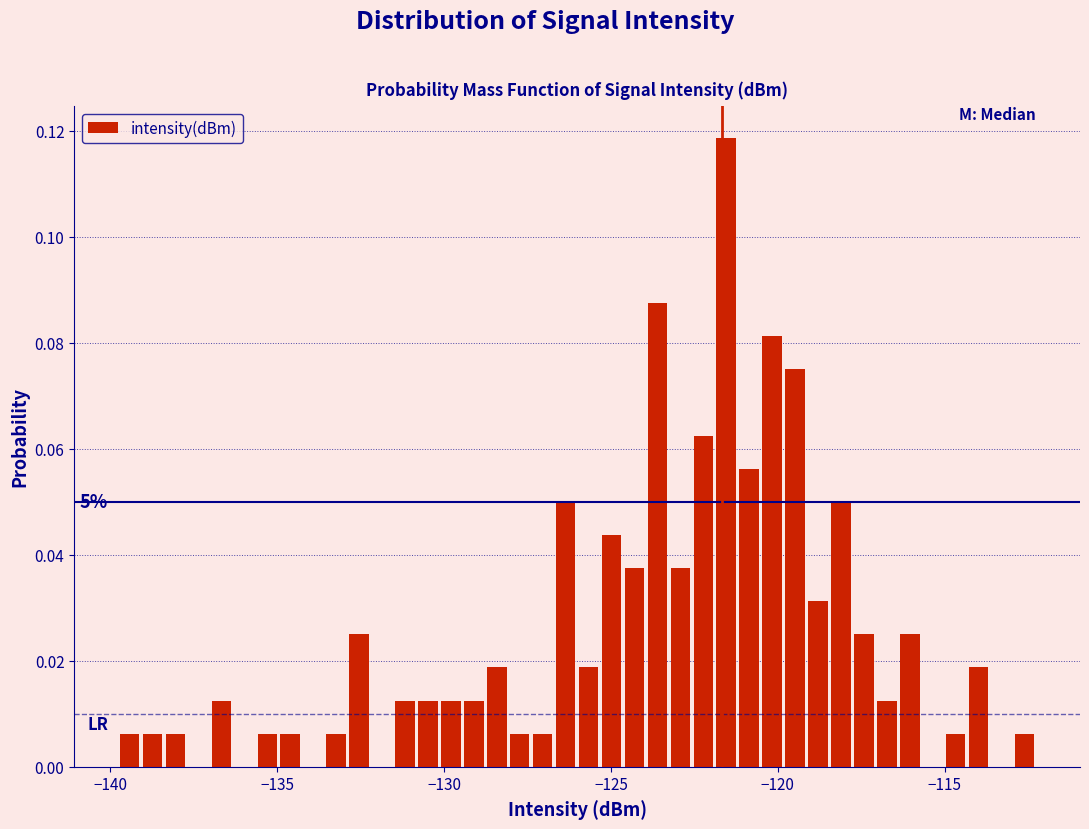

Read against the x-axis, roughly where is the centre of the tallest bar?

-121.5